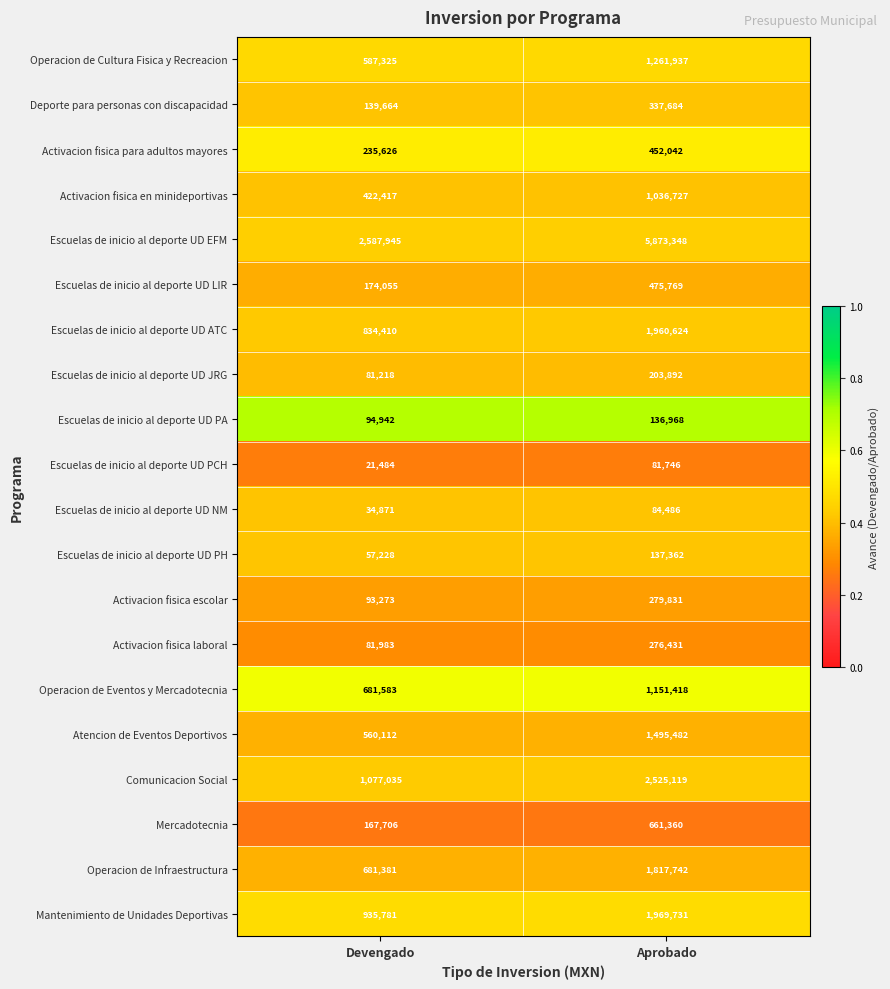

Which series has the largest total across all categories?

Escuelas de inicio al deporte UD EFM